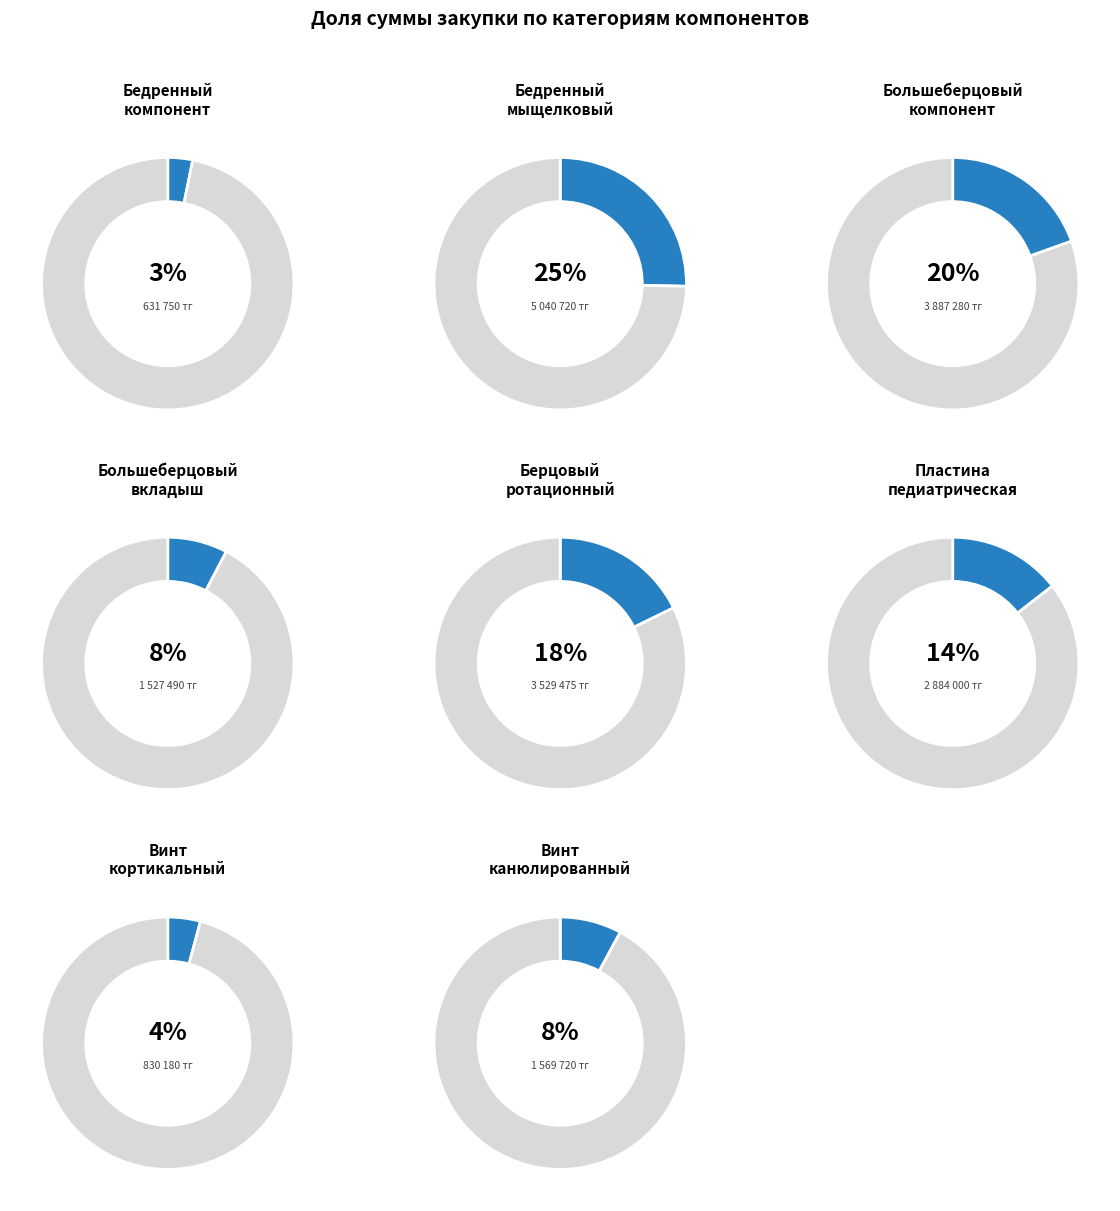

Which slice is the smallest?

Бедренный компонент